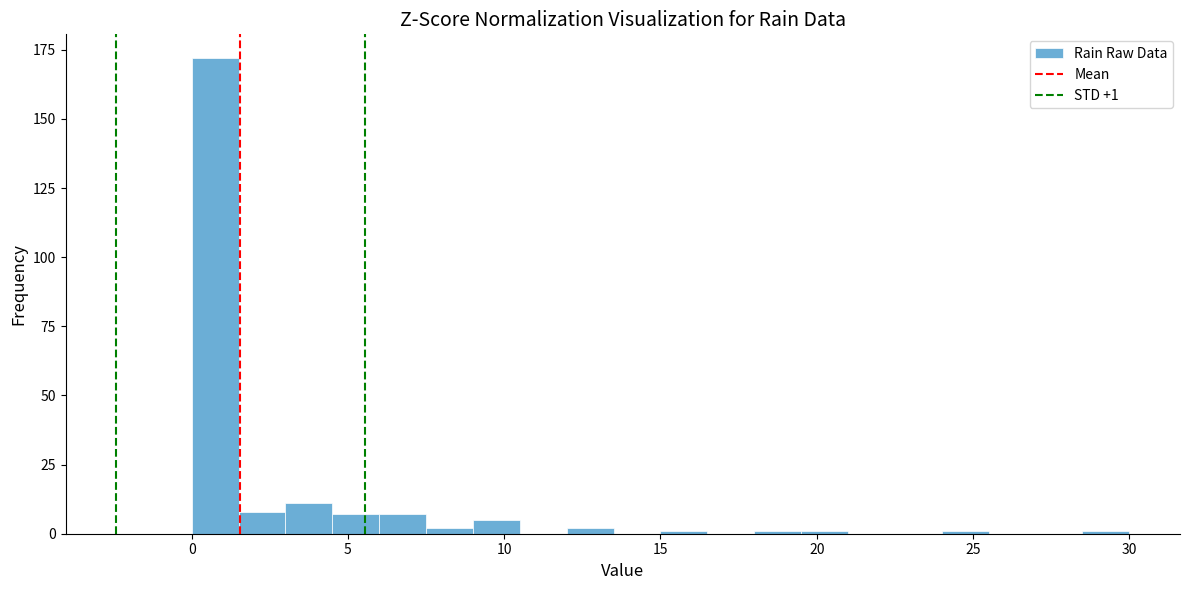

Read against the x-axis, roughly where is the centre of the tallest bar?

1.0